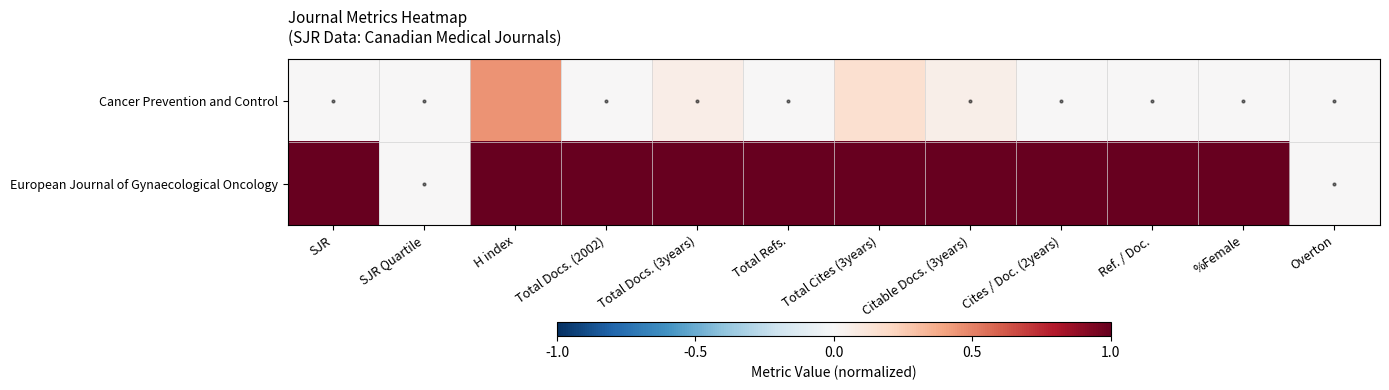

Reading right to left, transcribe all the data shown in this chart.

Cancer Prevention and Control: Overton=0.0	%Female=0.0	Ref. / Doc.=0.0	Cites / Doc. (2years)=0.0	Citable Docs. (3years)=0.1	Total Cites (3years)=0.2	Total Refs.=0.0	Total Docs. (3years)=0.1	Total Docs. (2002)=0.0	H index=0.4	SJR Quartile=0.0	SJR=0.0
European Journal of Gynaecological Oncology: Overton=0.0	%Female=1.0	Ref. / Doc.=1.0	Cites / Doc. (2years)=1.0	Citable Docs. (3years)=1.0	Total Cites (3years)=1.0	Total Refs.=1.0	Total Docs. (3years)=1.0	Total Docs. (2002)=1.0	H index=1.0	SJR Quartile=0.0	SJR=1.0